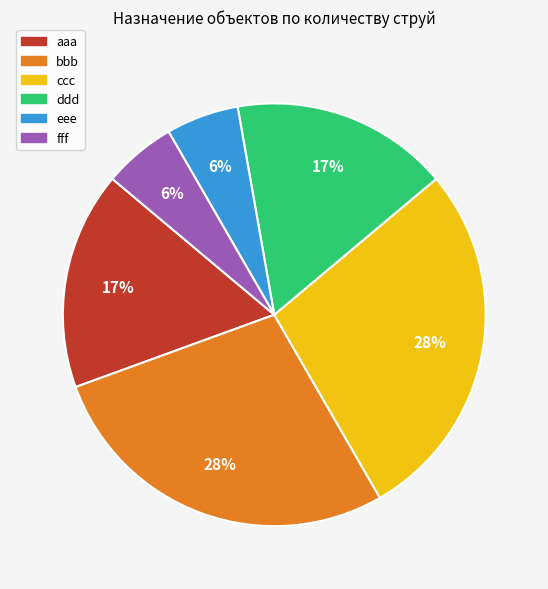

True or false: aaa accounts for 17% of the total.

True